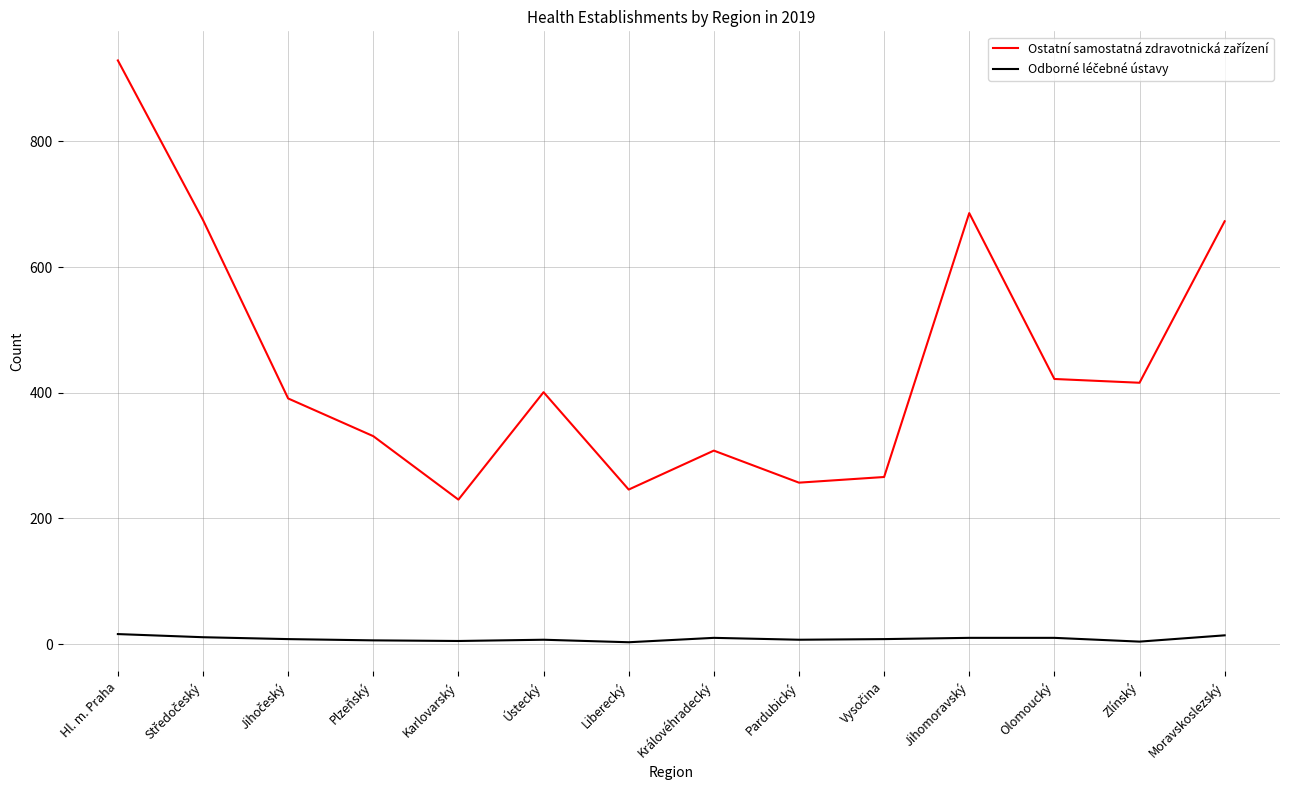

At which category does the chart reach its peak across all series?

Hl. m. Praha